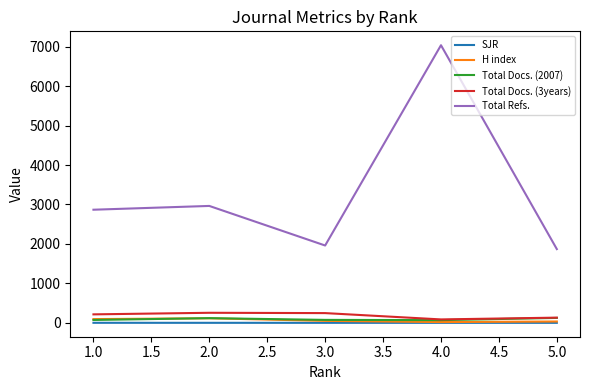

True or false: Total Docs. (3years) and Total Refs. cross at least once.

False